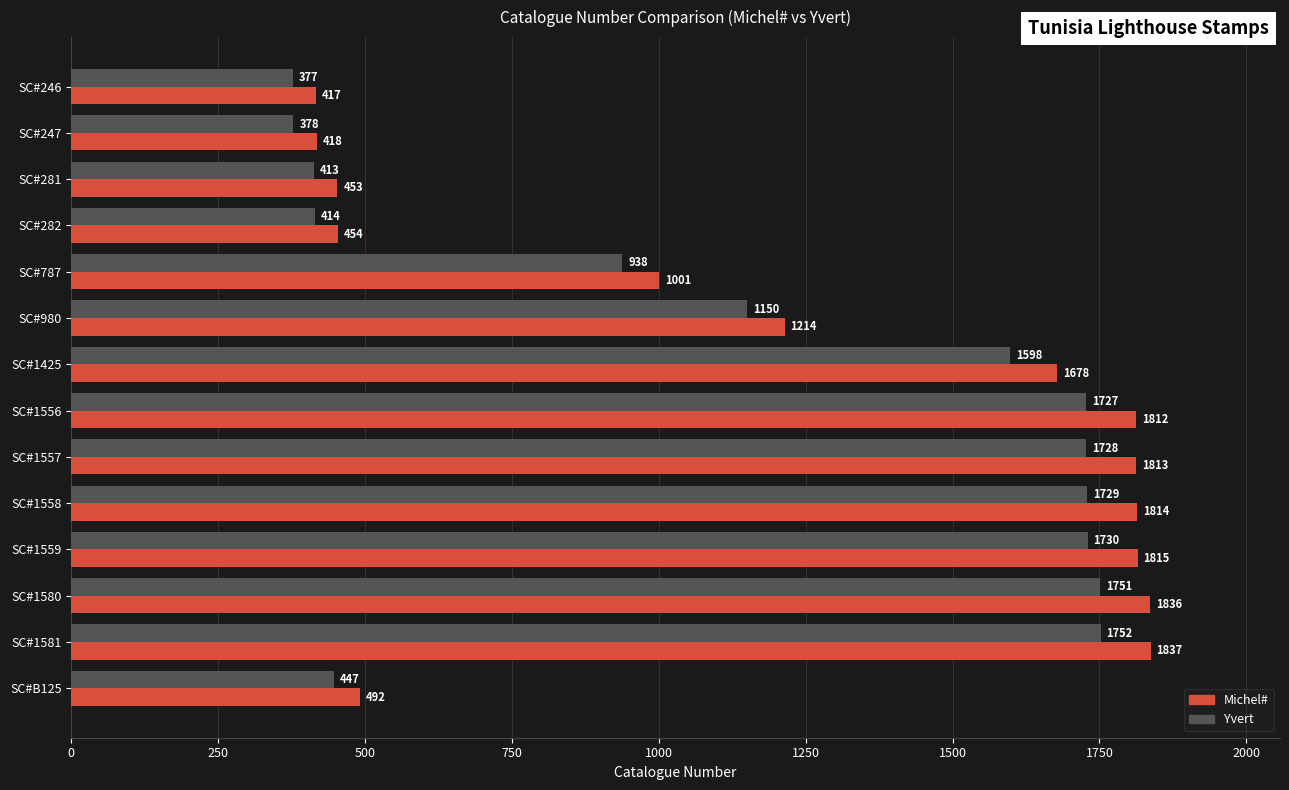

Rank the series by their maximum value, from lowest to highest.

Yvert, Michel#